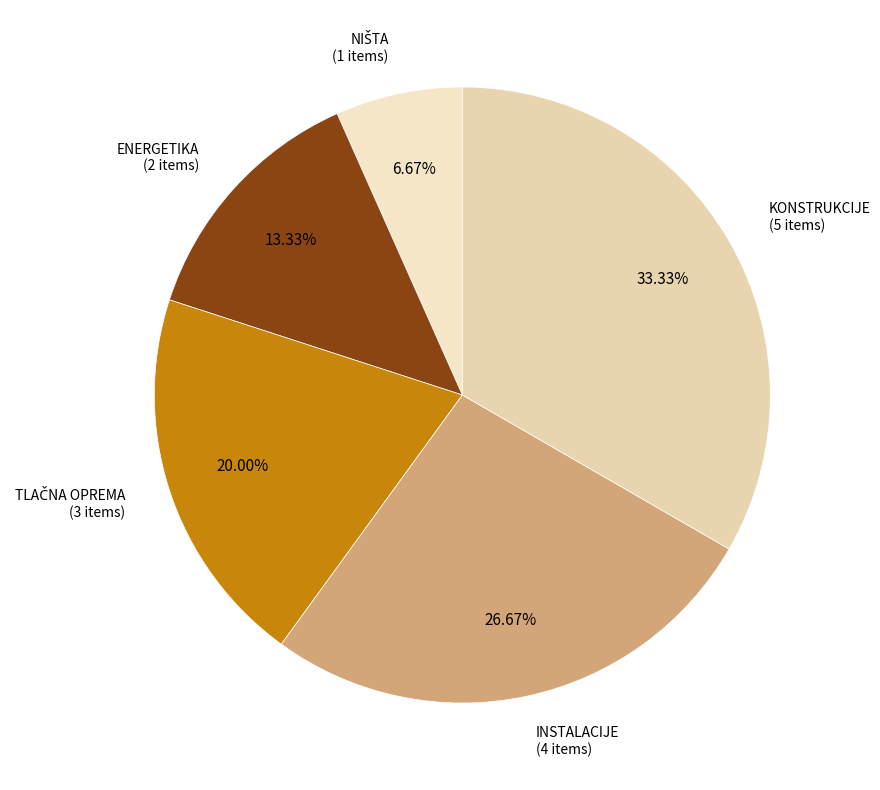

What percentage is the INSTALACIJE slice, to the nearest percent?

27%